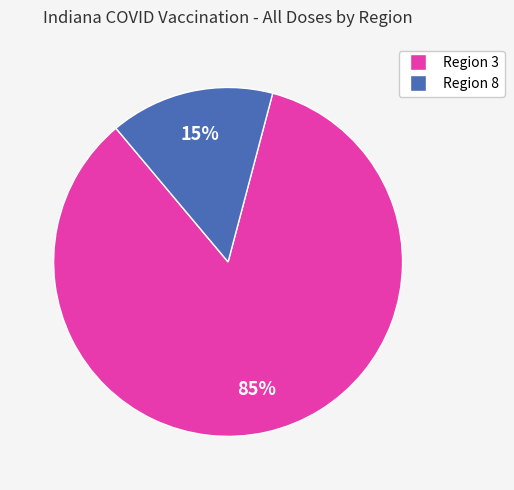

Which has a higher value, Region 8 or Region 3?

Region 3